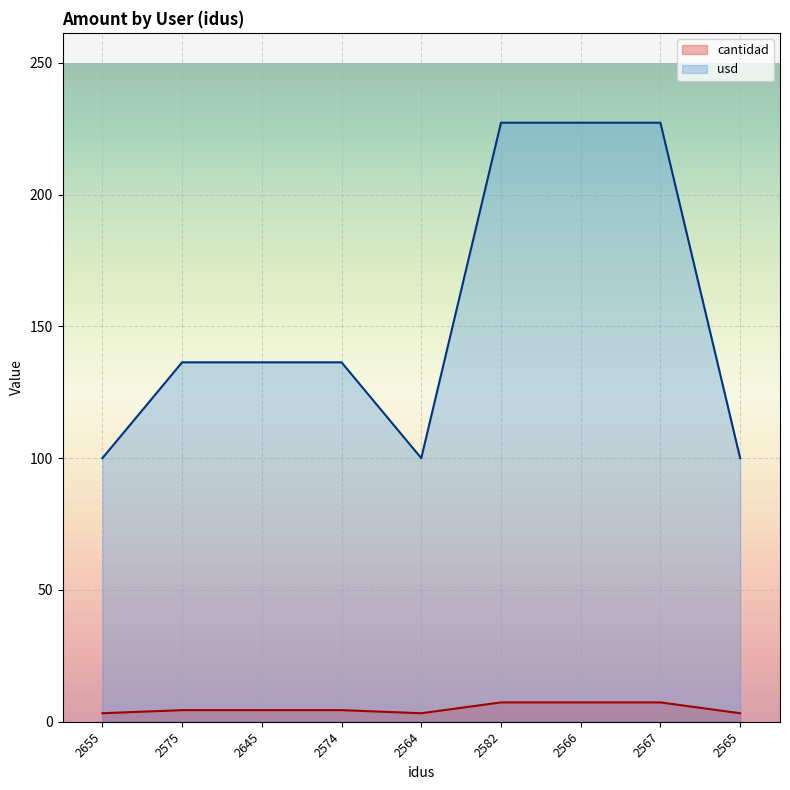

Which series changed the most between 2655 and 2565?

cantidad